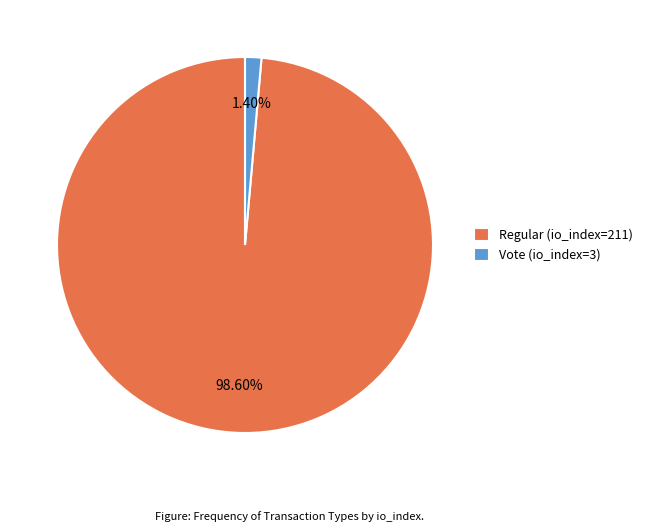

To the nearest percent, what is the average slice percentage?

50%